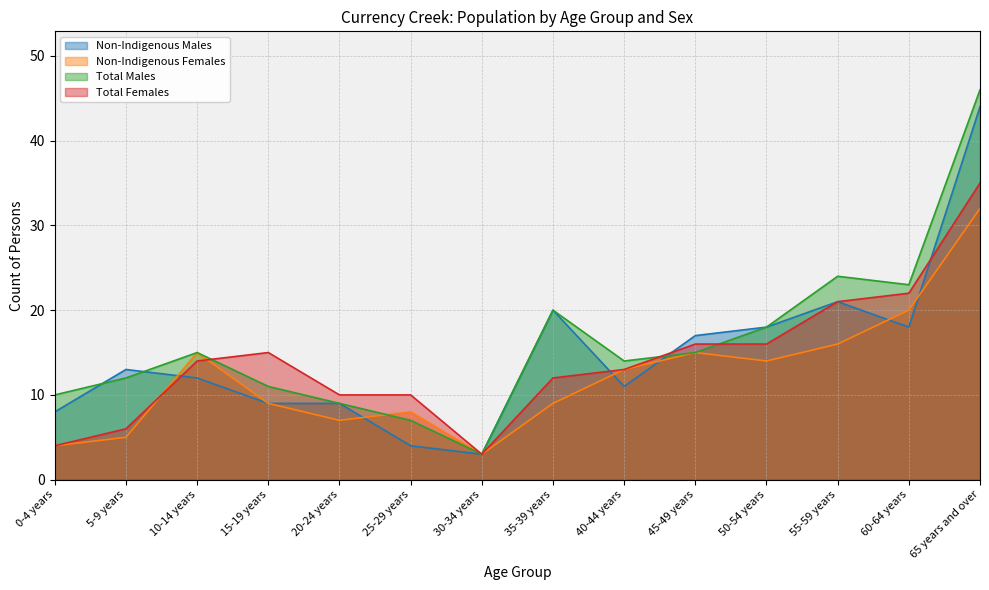

What is the difference between the maximum and second lowest values in the Total Males series?

39